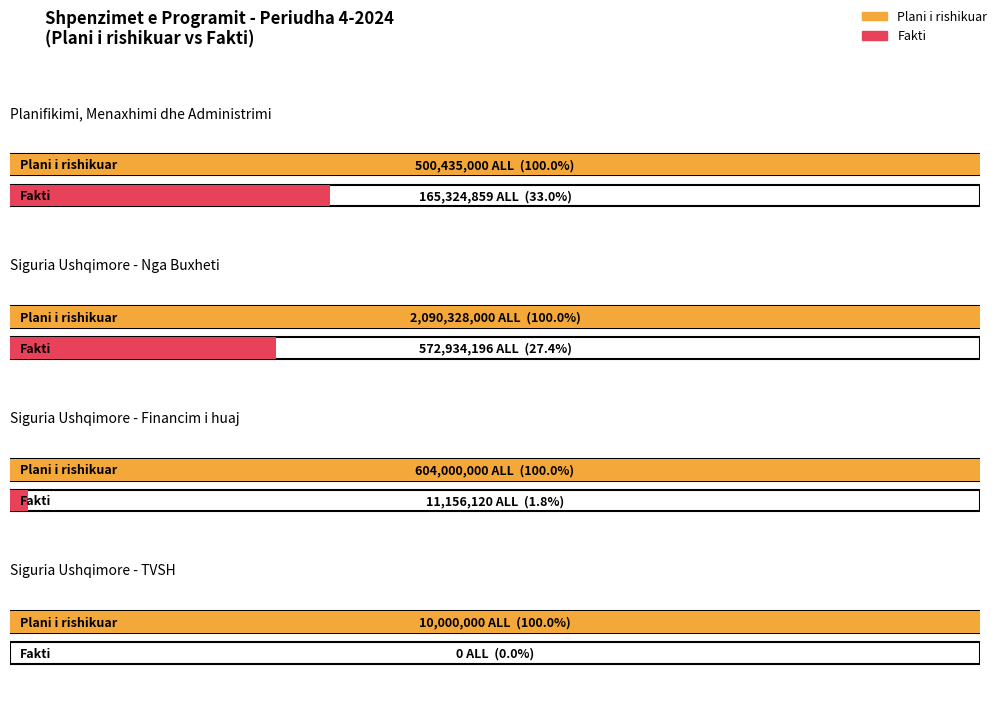

Between Planifikimi, Menaxhimi and Siguria Ushqimore (Grant), which series saw the biggest shift?

Fakti